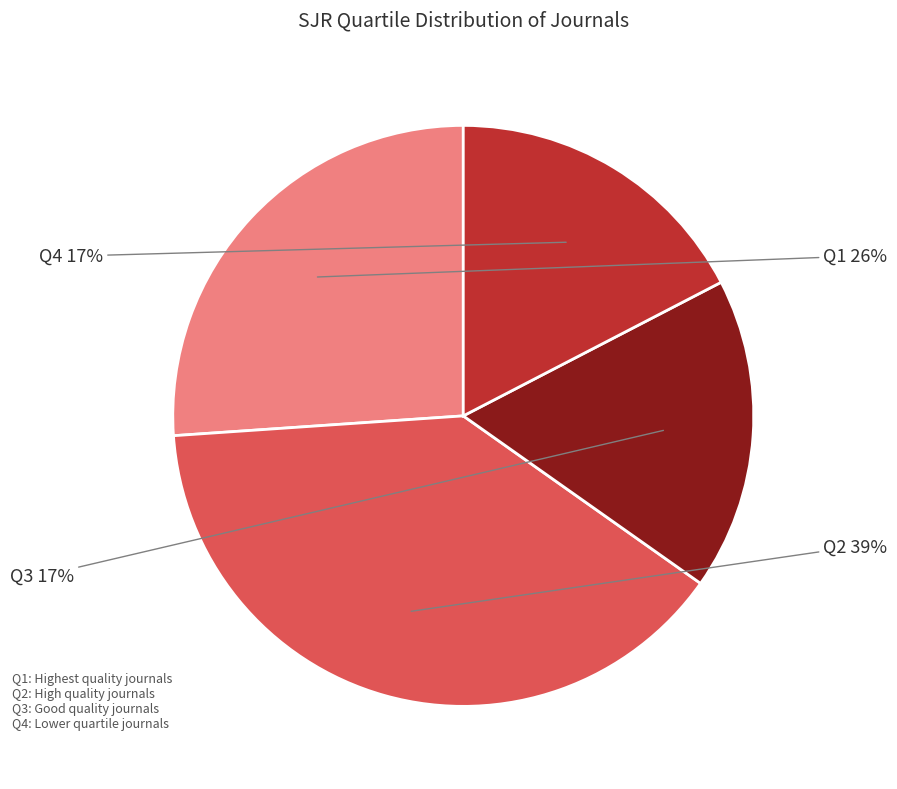

Does Q4 represent more than half of the total?

No